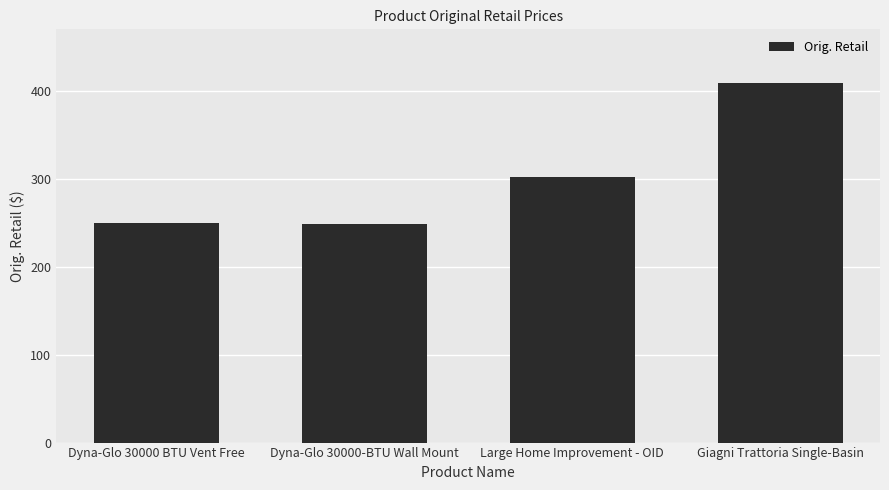

What is the sum of the values at Large Home Improvement - OID and Dyna-Glo 30000-BTU Wall Mount?

551.7